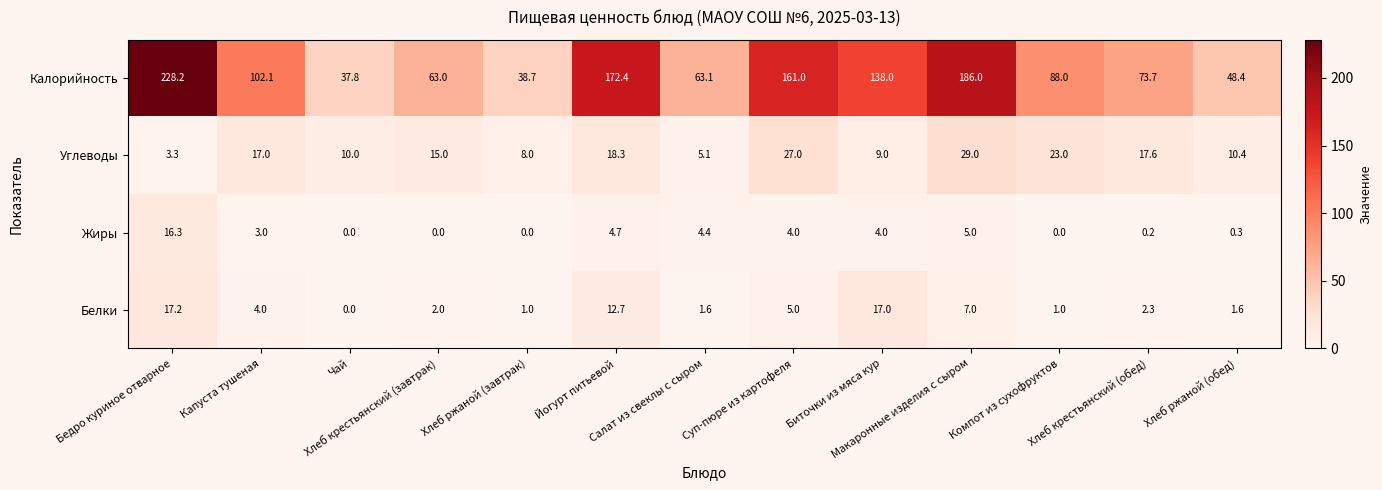

What is the sum of all Жиры values?

41.9